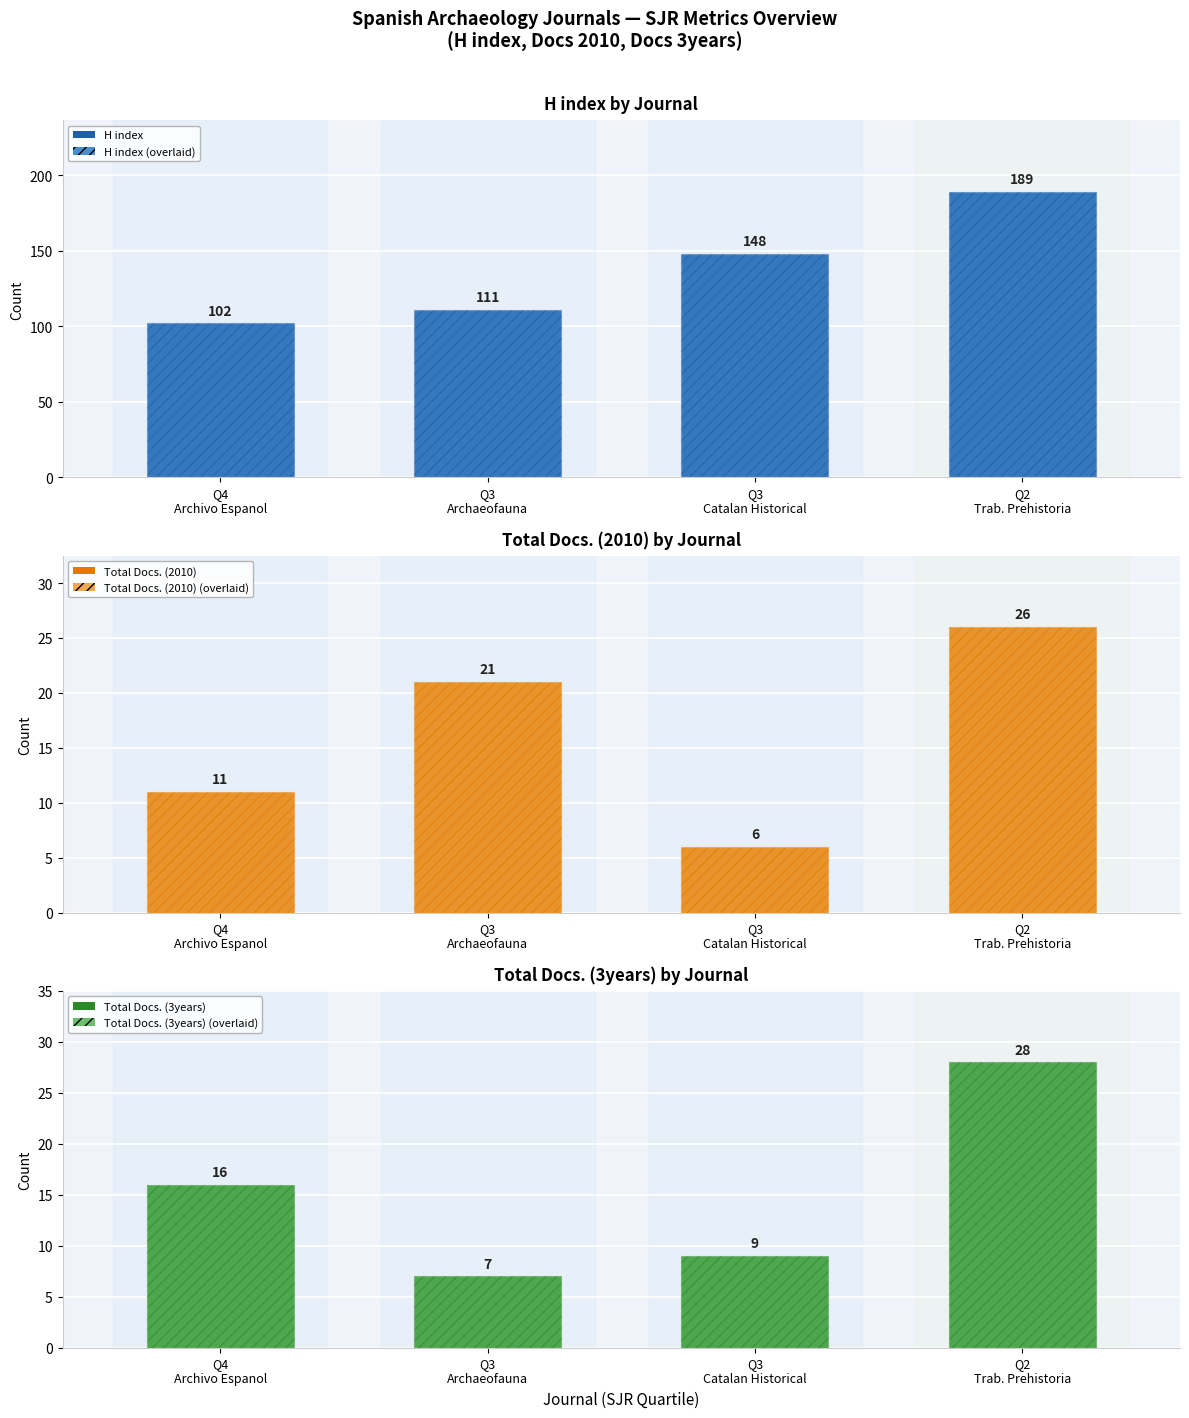

How many bars are there in each group?

3